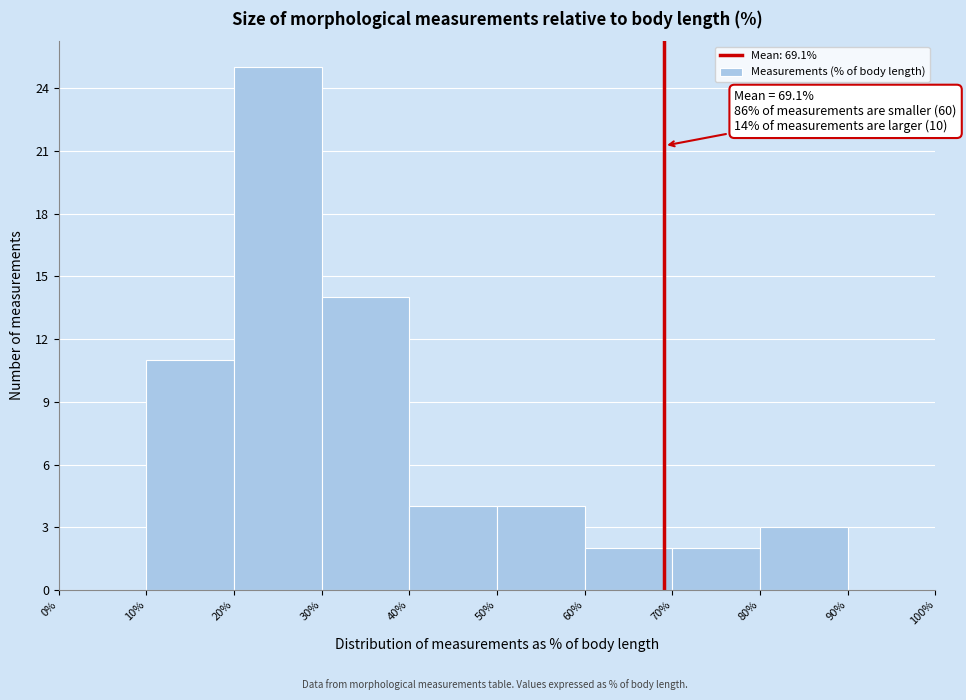

Over which range of the x-axis is the bar tallest?

20% to 30%